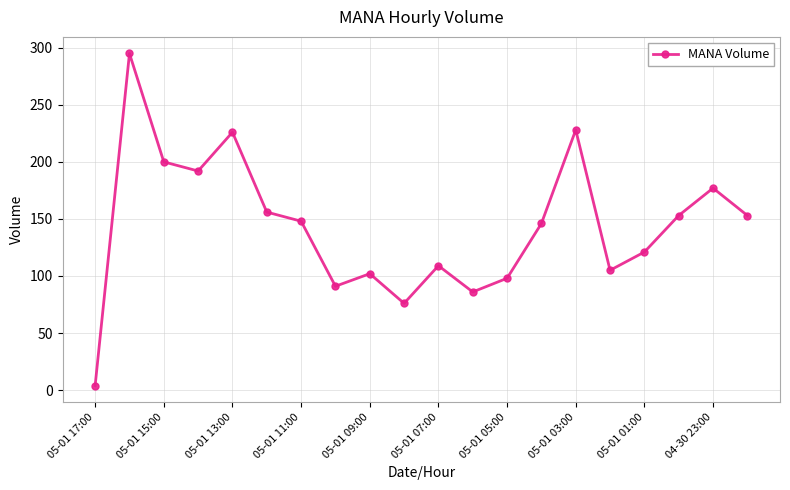

Is this an area chart (filled region under the line)?

No